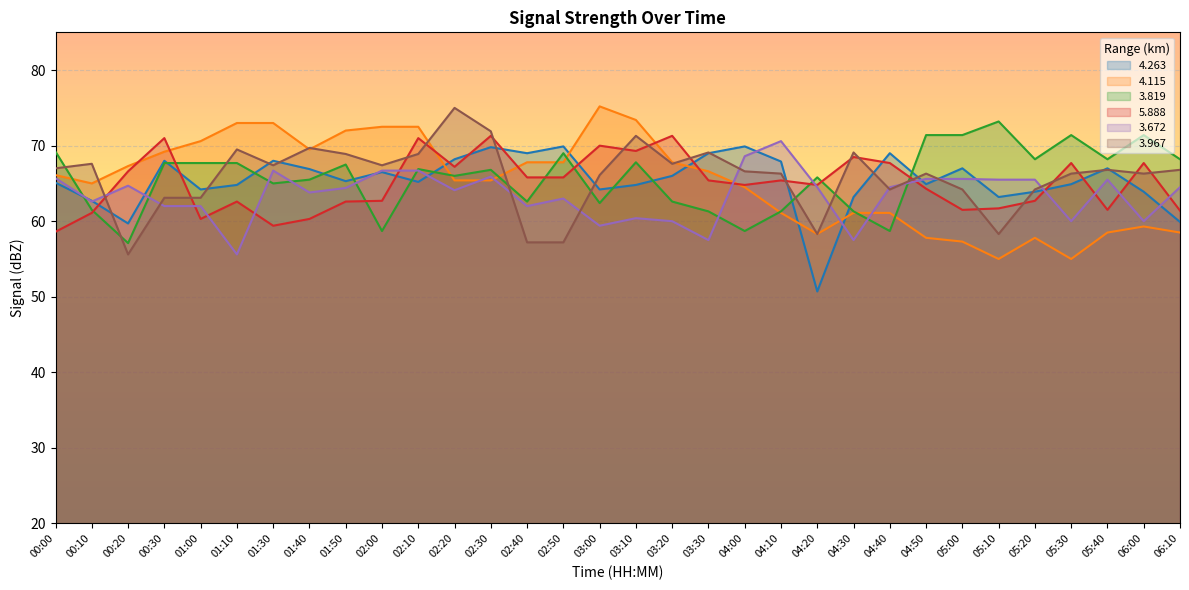

What is the value of the 3.672 point at the 22nd from the left?

64.5